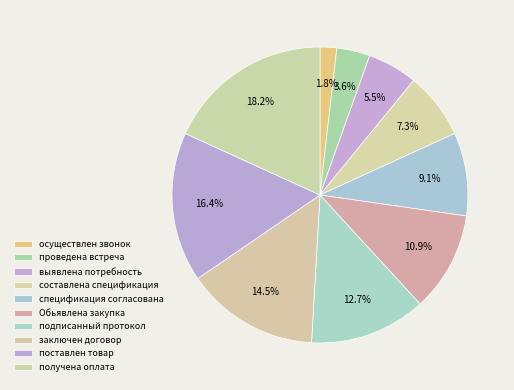

How many slices are in this pie chart?

10